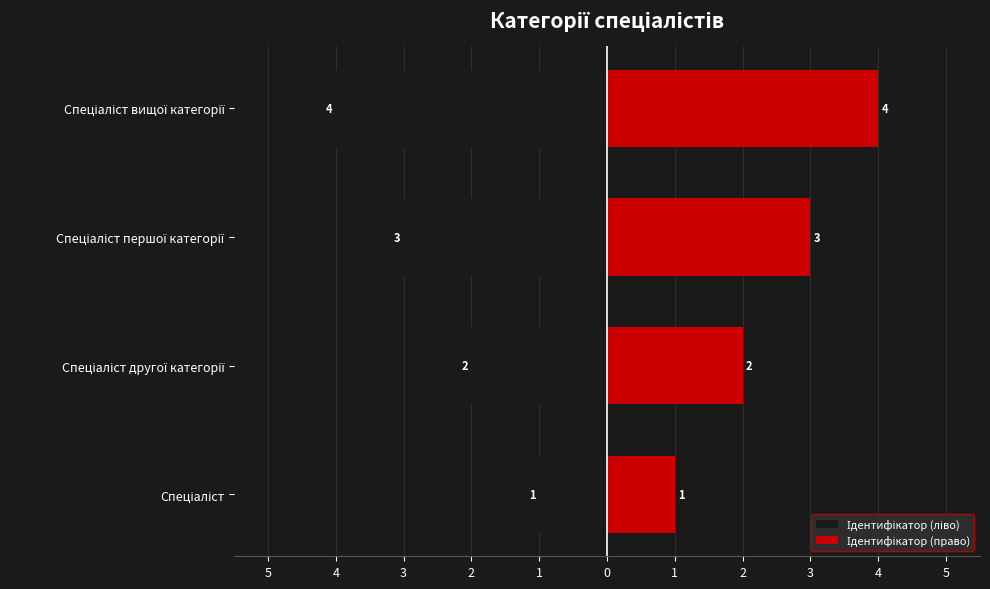

What is the difference between the maximum and second lowest values in the Ідентифікатор (право) series?

2